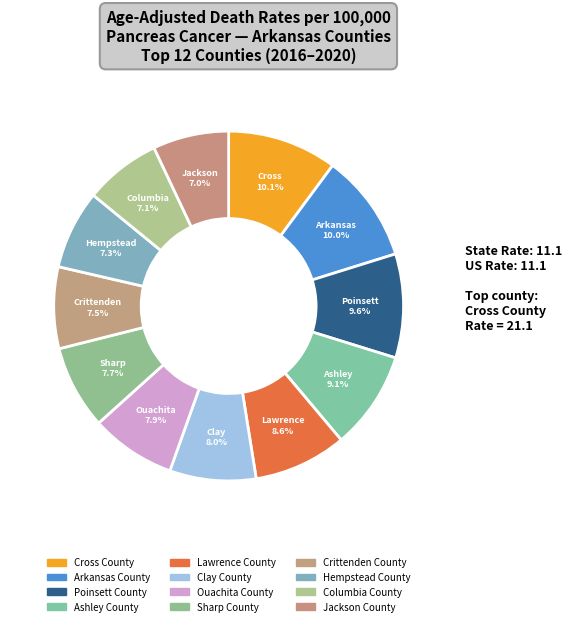

The Hempstead County slice represents 7% of the pie. True or false?

True